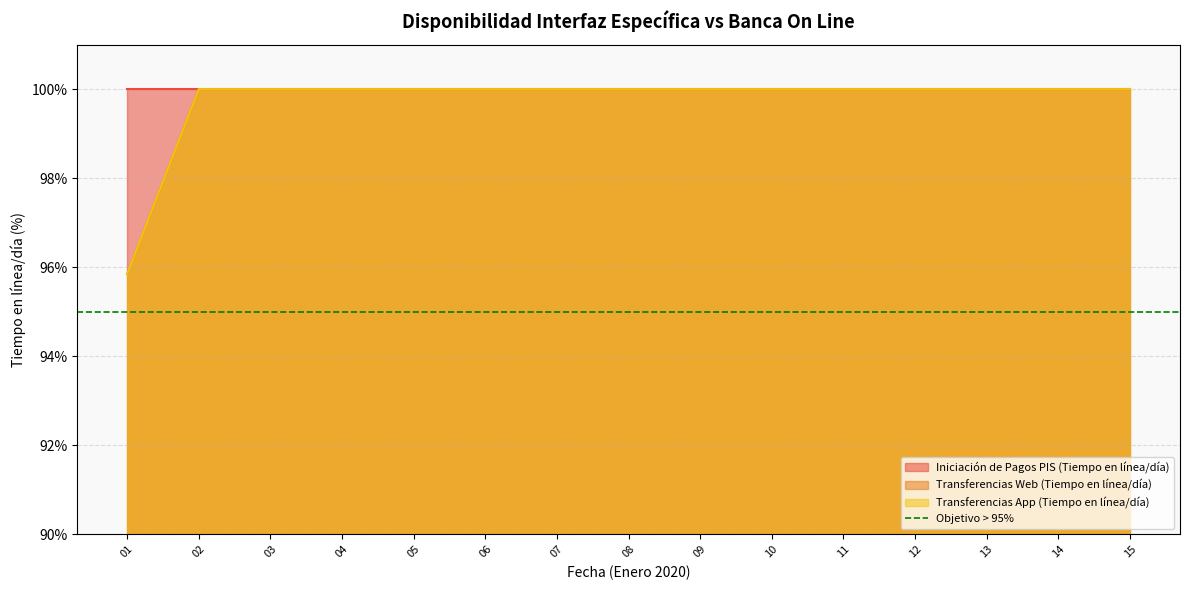

Which series changed the most between 03 and 11?

Transferencias Web (Tiempo en línea/día)